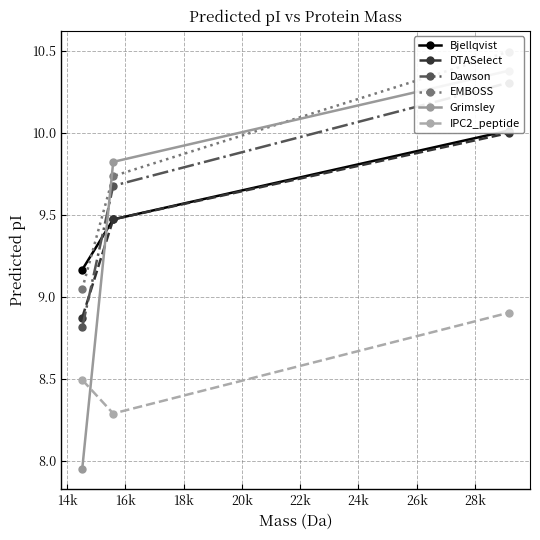

How many lines are shown in the chart?

6